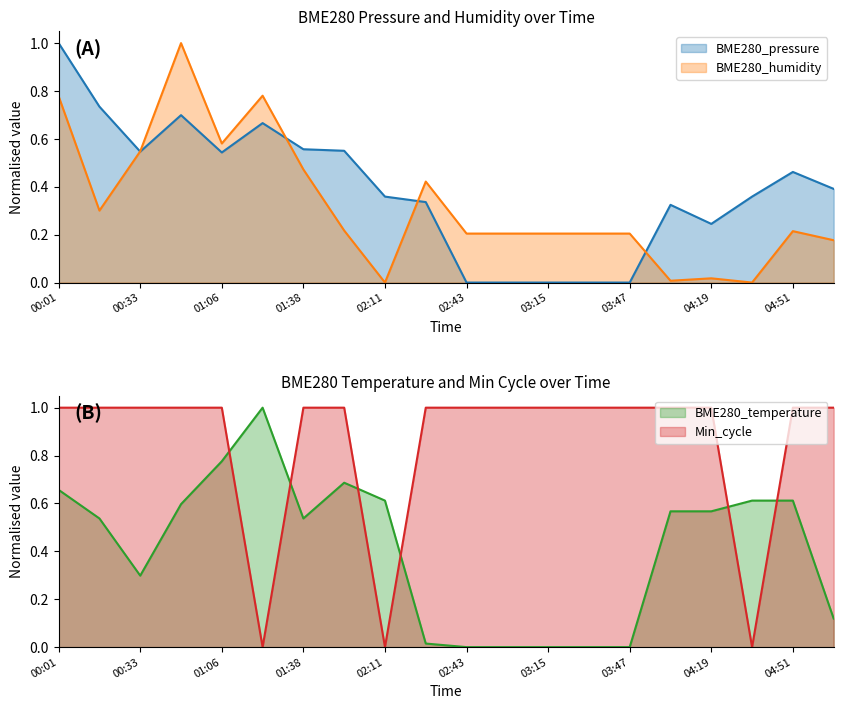

Which category has the lowest value across all series?

02:43